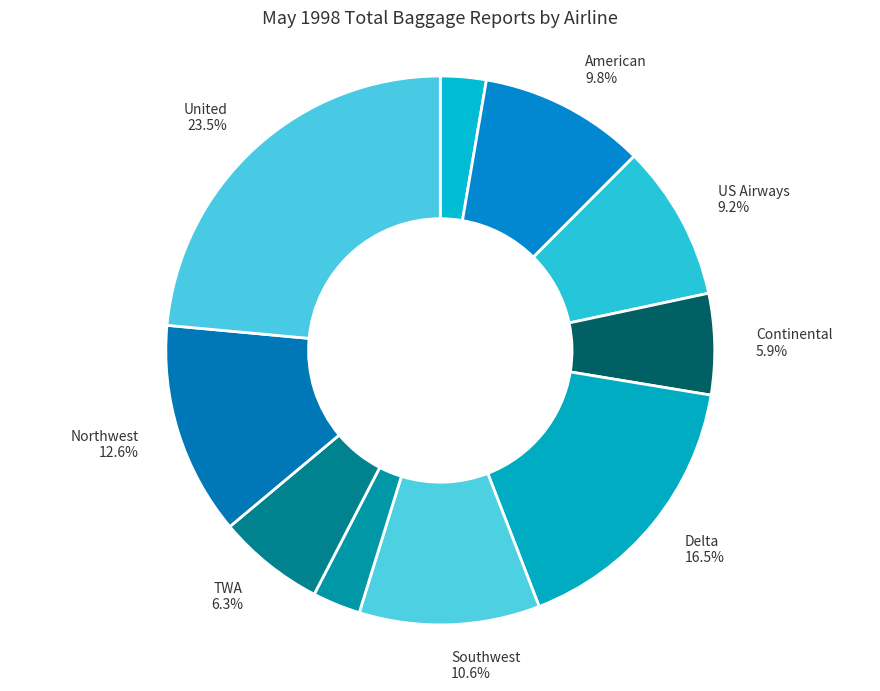

How many slices are in this pie chart?

10